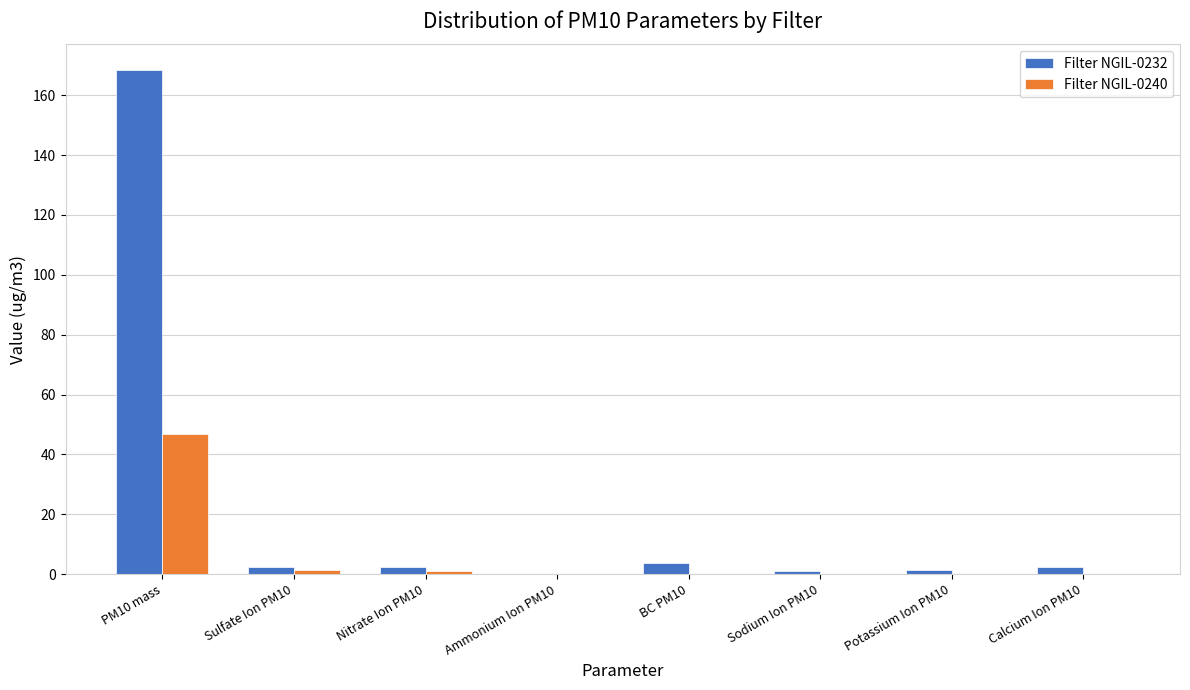

How many series are shown in this chart?

2